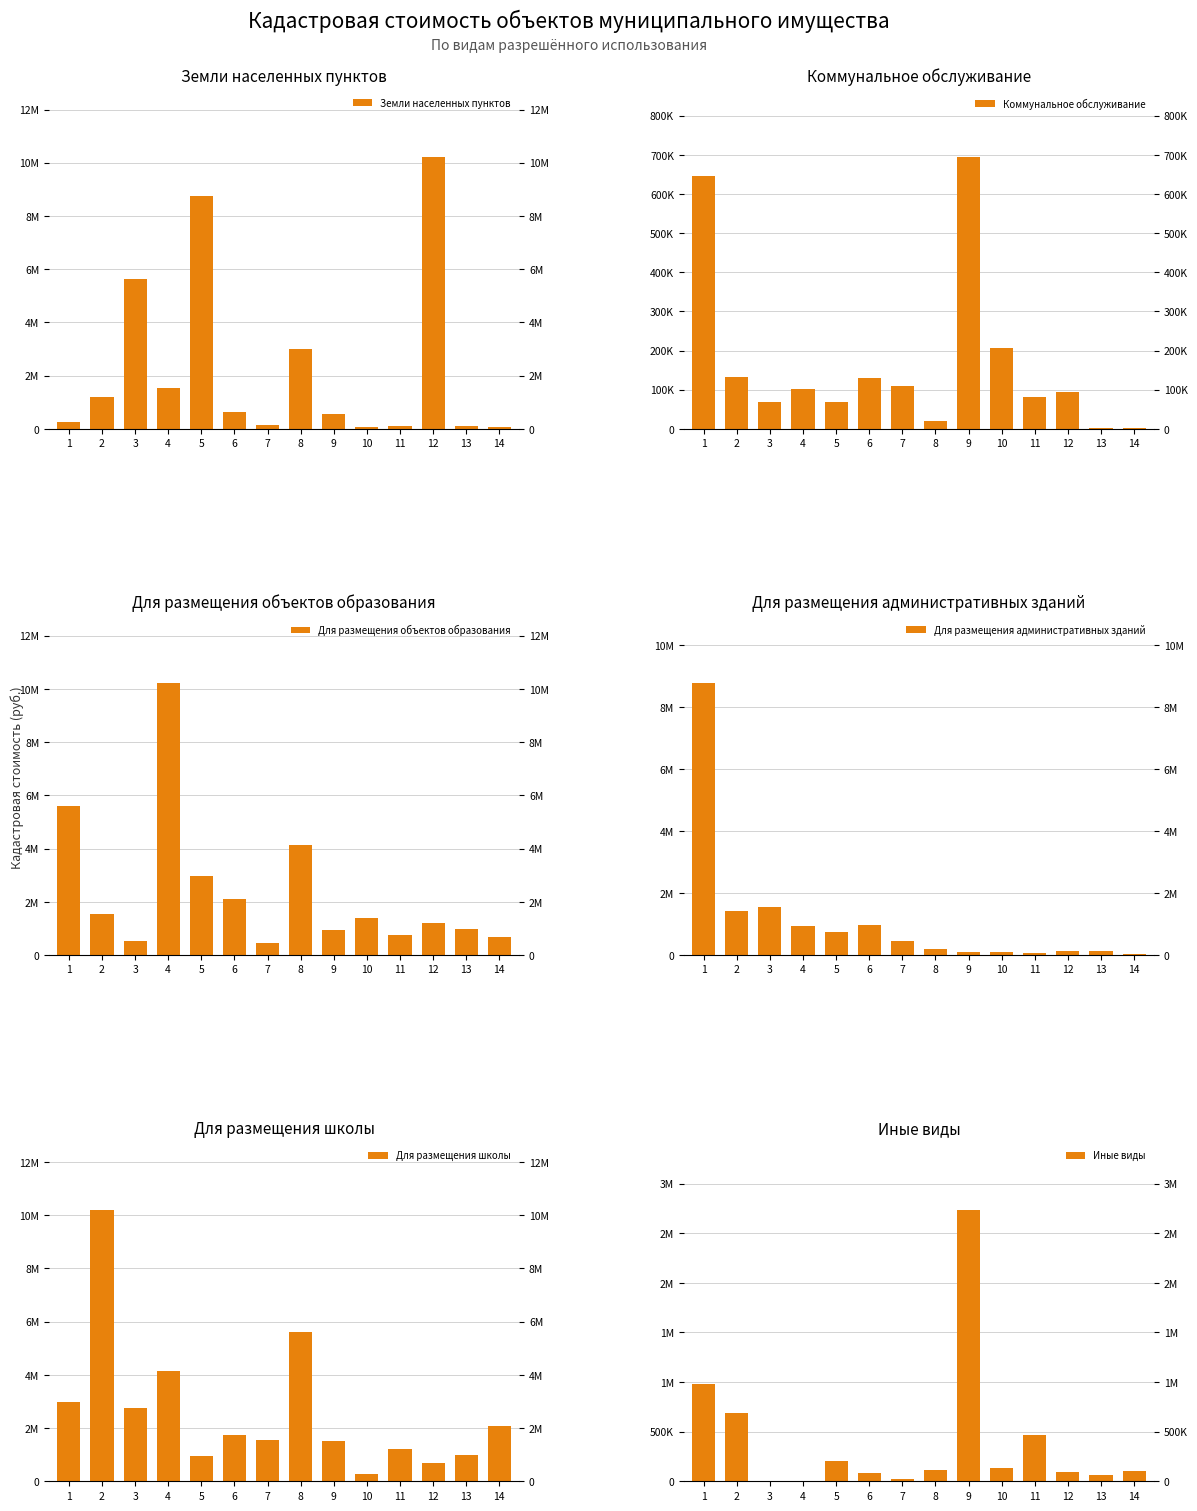

Reading left to right, extract all data points from this chart.

Земли населенных пунктов: 267970.7	1206154.3	5616033.3	1525266.6	8766497.5	646528.5	132381.3	2985079.7	545107.9	67638.5	100657.4	10208050.3	117628.0	67348.1
Коммунальное обслуживание: 646528.5	132381.3	67638.5	100657.4	67348.1	129456.7	109020.9	19074.6	693955.3	205702.8	82196.9	93724.0	1320.7	2029.7
Для размещения объектов образования: 5616033.3	1525266.6	545107.9	10208050.3	2987095.0	2087641.9	466646.4	4136882.4	946484.0	1408592.0	746563.8	1206154.3	978738.0	686422.9
Для размещения административных зданий: 8766497.5	1408592.0	1547473.8	946484.0	746563.8	978738.0	466646.4	205702.8	82196.9	93724.0	67348.1	117628.0	129456.7	19074.6
Для размещения школы: 2985079.7	10208050.3	2737095.0	4136882.4	946484.0	1724733.2	1547473.8	5616033.3	1525266.6	267970.7	1206154.3	686422.9	978738.0	2087641.9
Иные виды: 978738.0	686422.9	1320.7	2029.7	205702.8	82196.9	19074.6	109020.9	2737095.0	129456.7	466646.4	93724.0	67638.5	100657.4